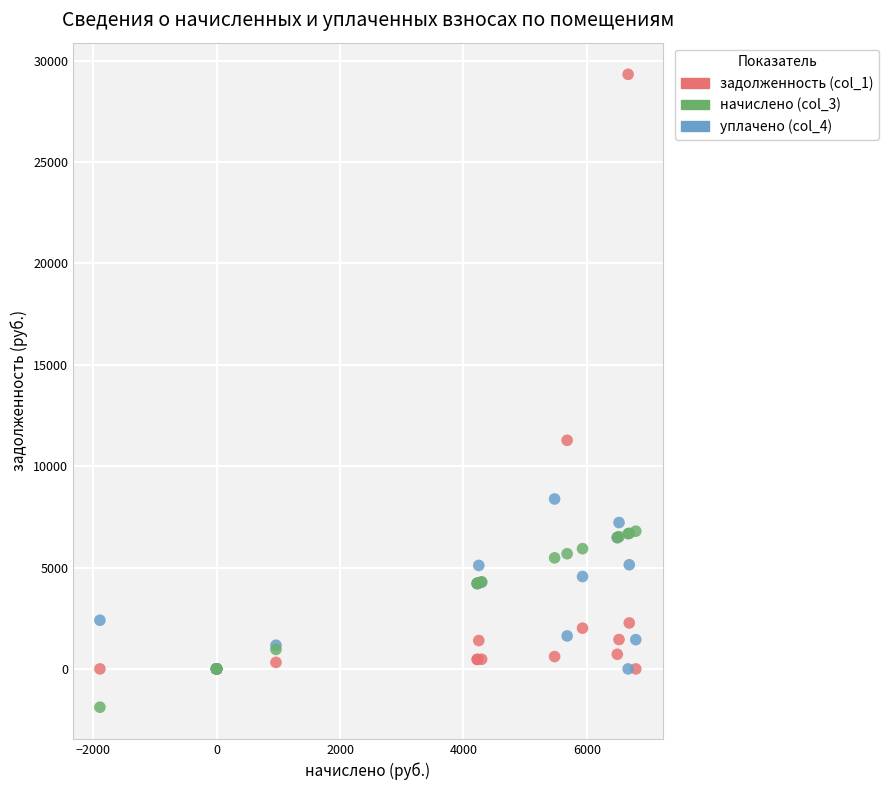

Which series reaches the minimum Y coordinate?

начислено (col_3)